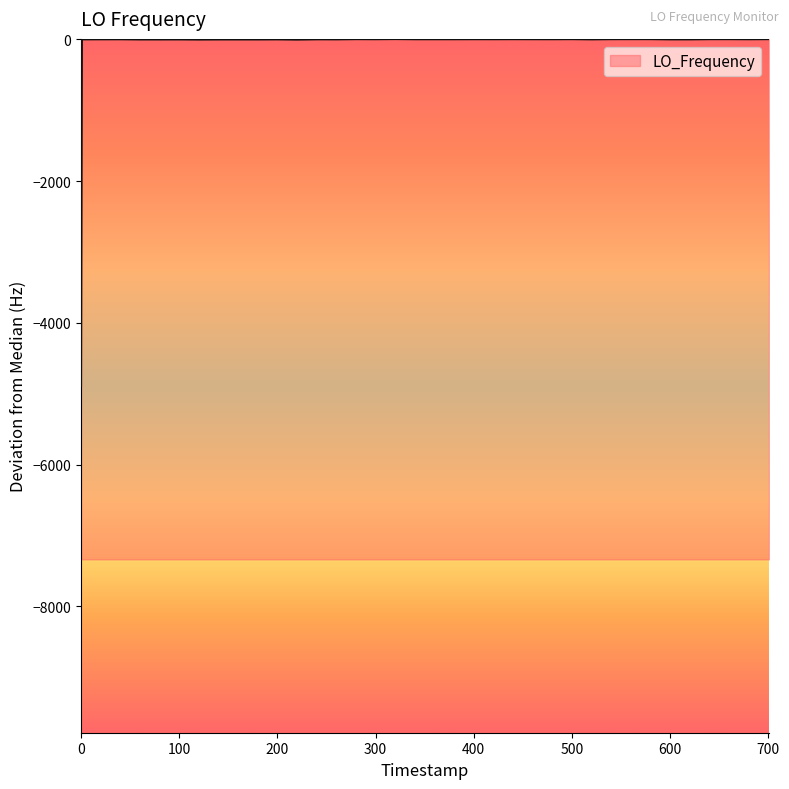

What is the average value?

-123.0